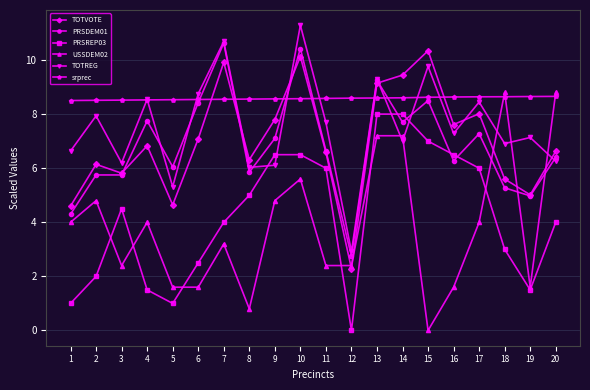

True or false: PRSREP03 and TOTVOTE cross at least once.

False